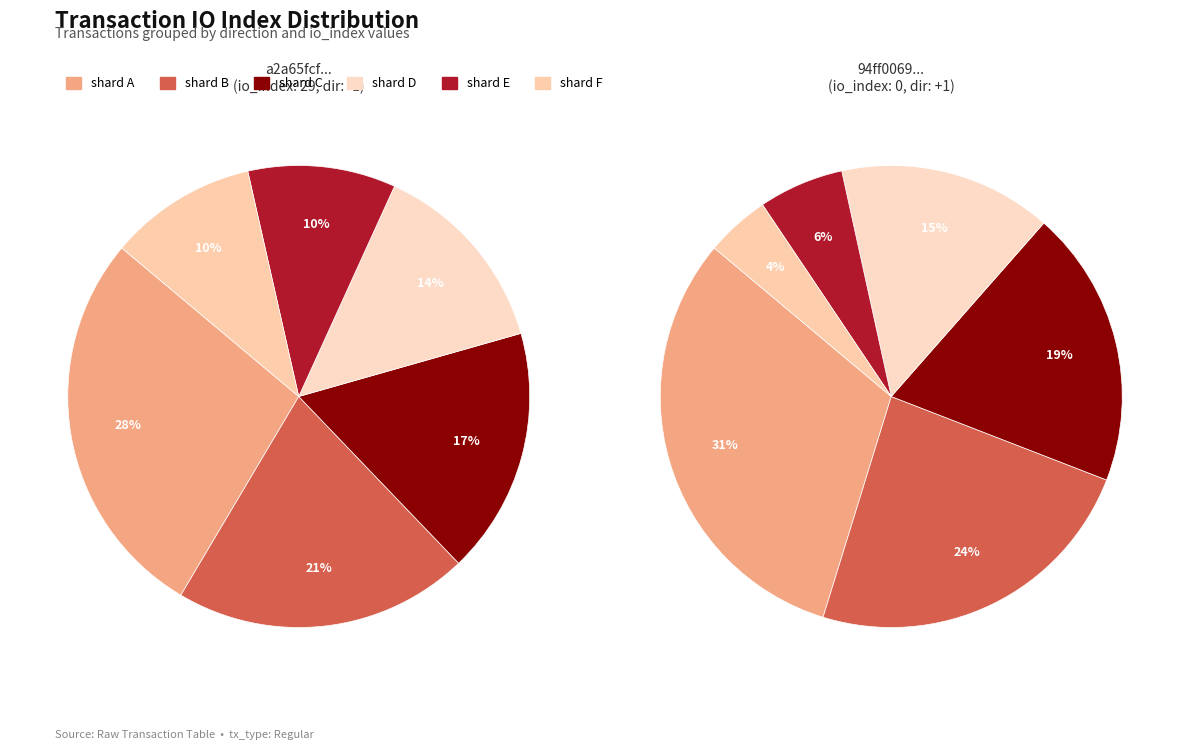

Which has a higher value, io_index or direction?

io_index